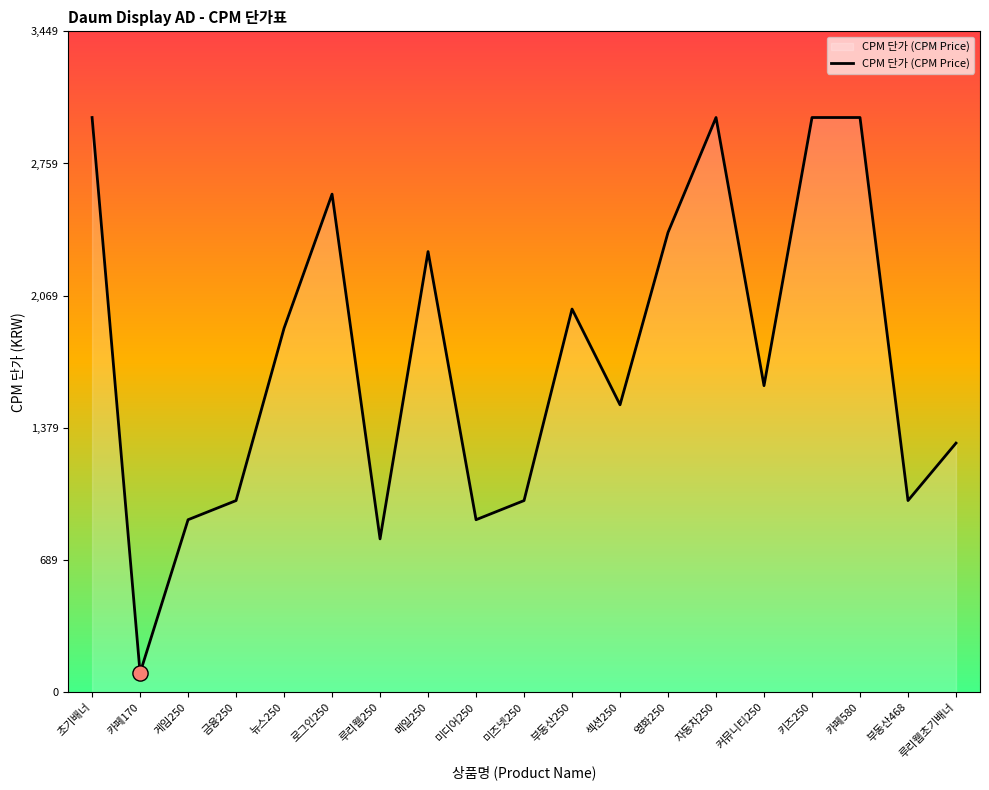

Which has a higher value, 루리웹초기배너 or 메일250?

메일250